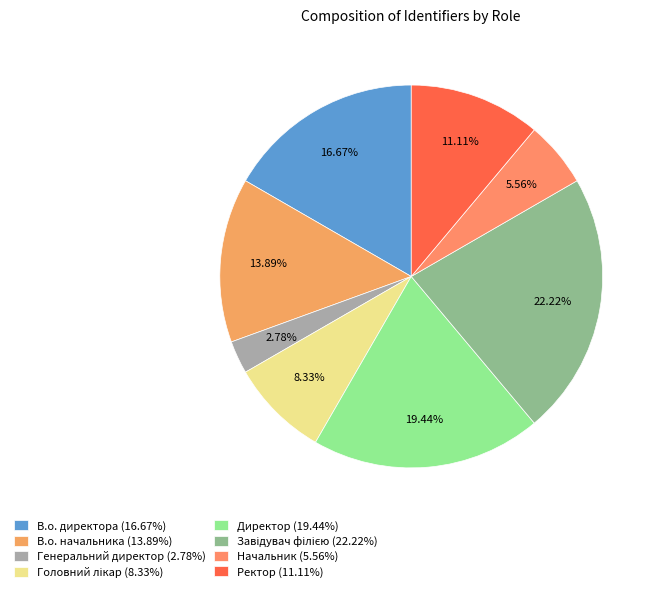

What percentage is the Ректор slice, to the nearest percent?

11%